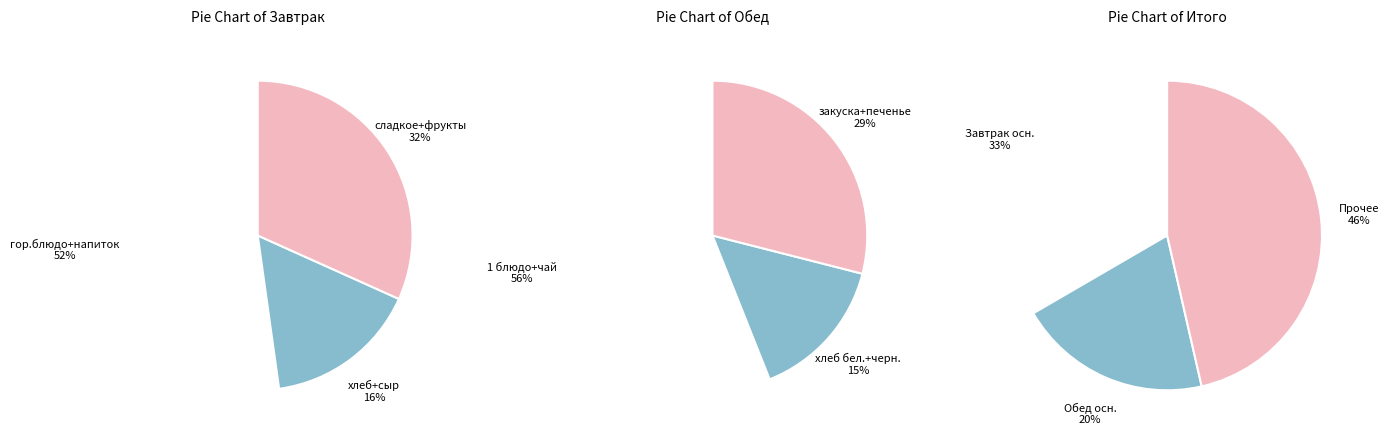

Combined, do 2 and 1 account for over 50%?

No